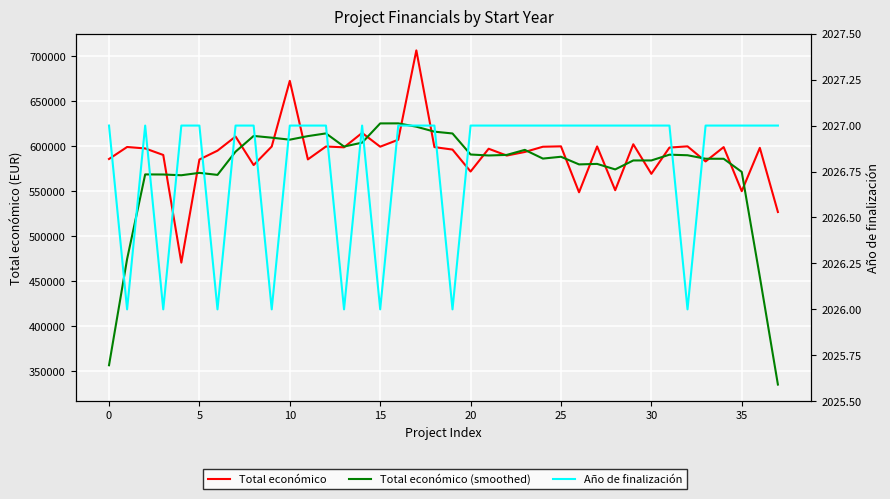

Is the value of Total económico at 17 greater than the value of Año de finalización at 19?

Yes